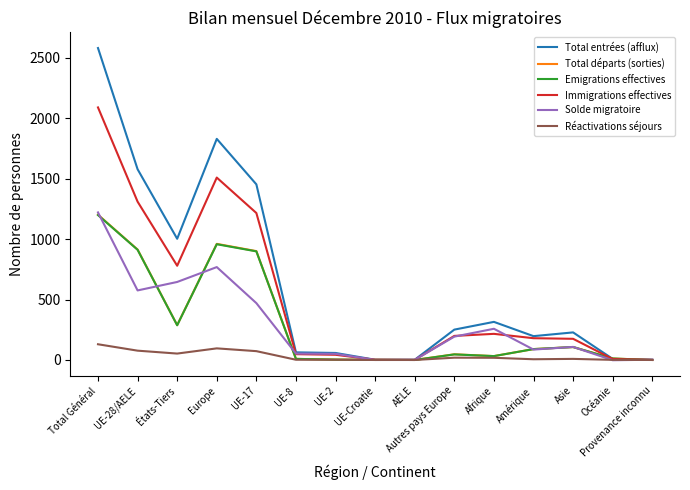

What is the greatest value displayed?

2579